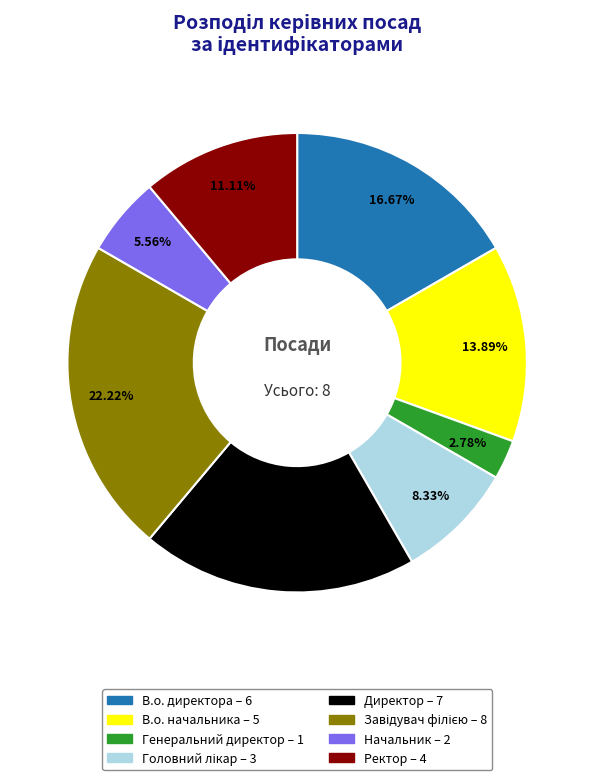

Count the number of slices in the pie.

8